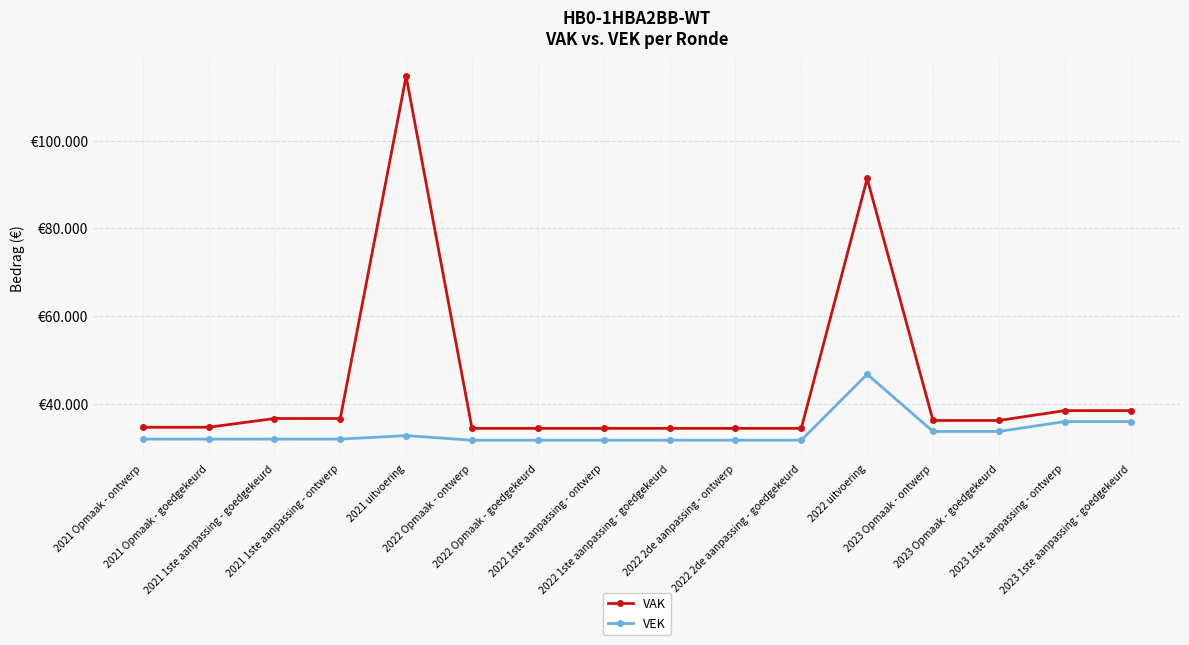

Which has a higher value, 2022 2de aanpassing - ontwerp or 2022 1ste aanpassing - goedgekeurd?

2022 2de aanpassing - ontwerp